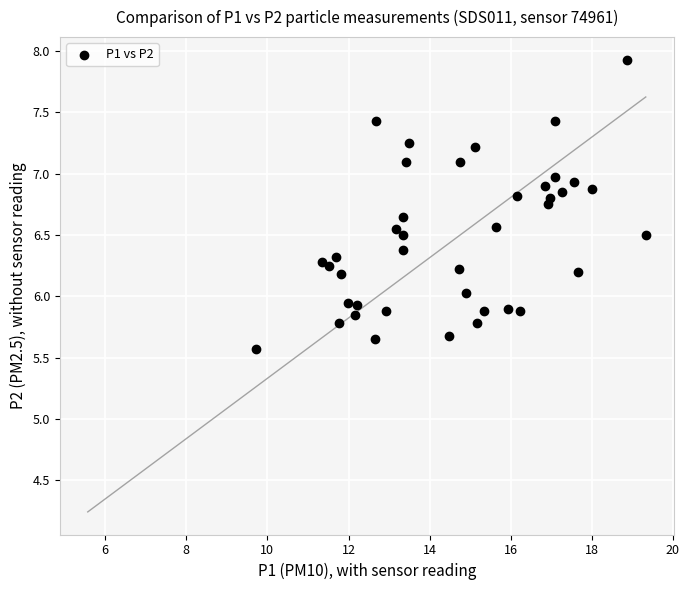

What is the range of X values (max minus min)?

9.6